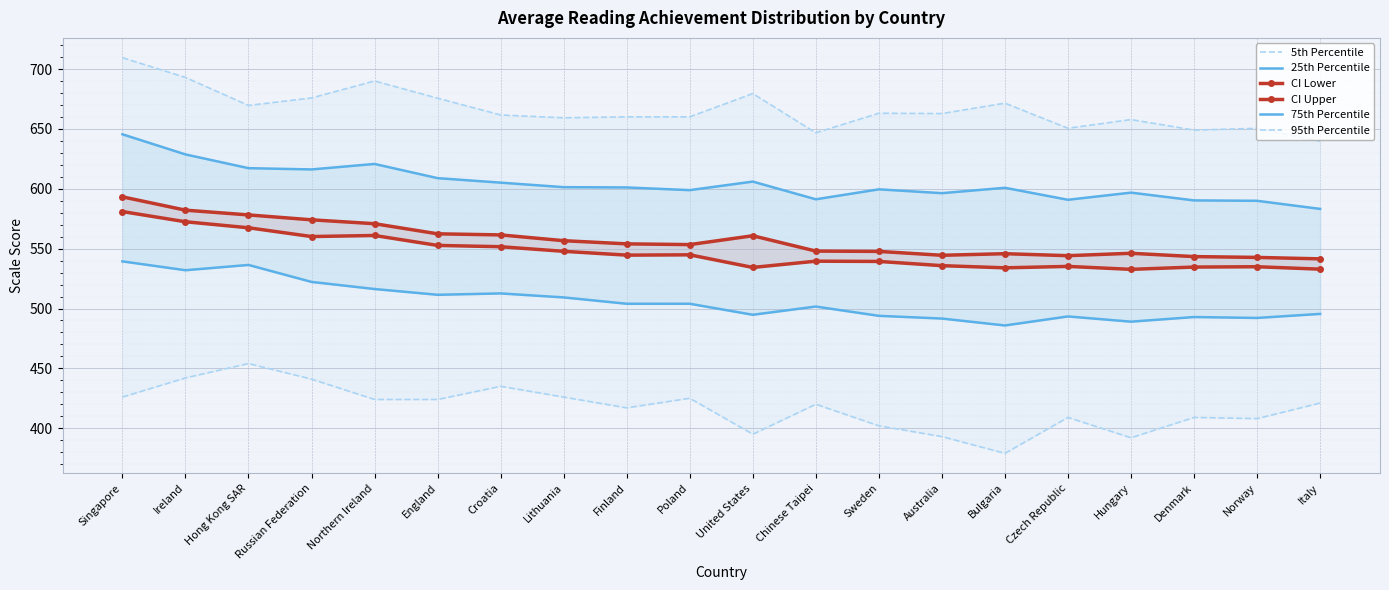

True or false: 5th Percentile has a value of 727.3 at Italy.

False